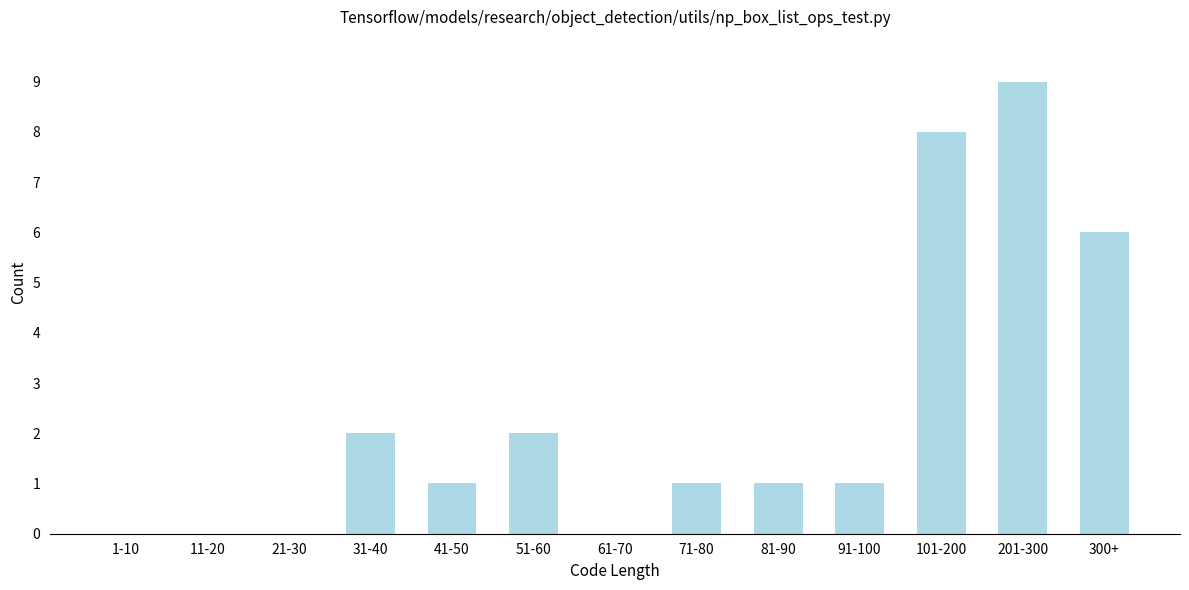

Reading left to right, what are all the values shown in this chart?

1-10=0	11-20=0	21-30=0	31-40=2	41-50=1	51-60=2	61-70=0	71-80=1	81-90=1	91-100=1	101-200=8	201-300=9	300+=6